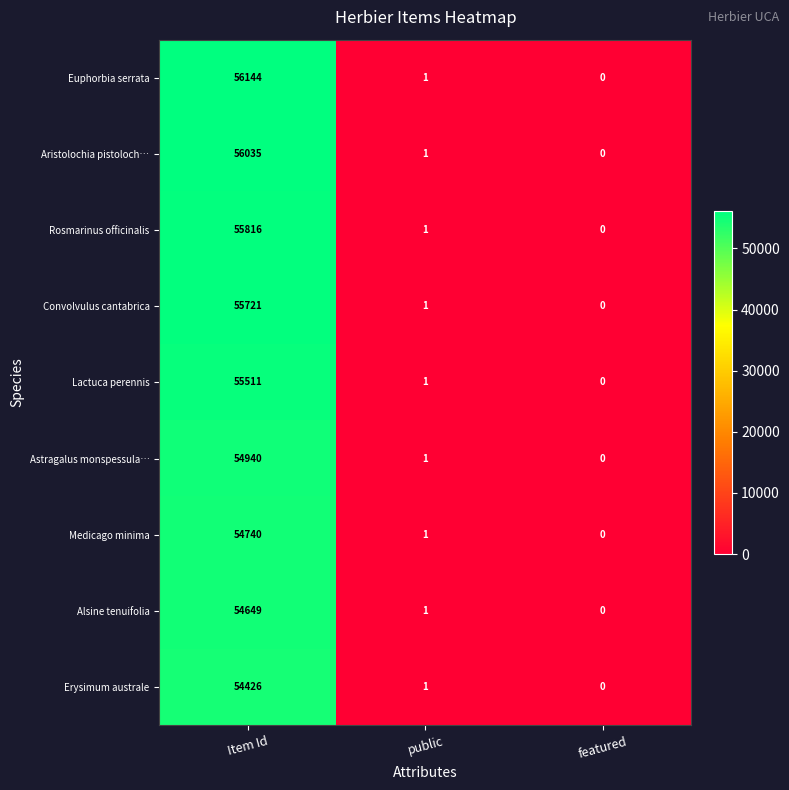

Rank the series by their maximum value, from lowest to highest.

Erysimum australe, Alsine tenuifolia, Medicago minima, Astragalus monspessula…, Lactuca perennis, Convolvulus cantabrica, Rosmarinus officinalis, Aristolochia pistoloch…, Euphorbia serrata